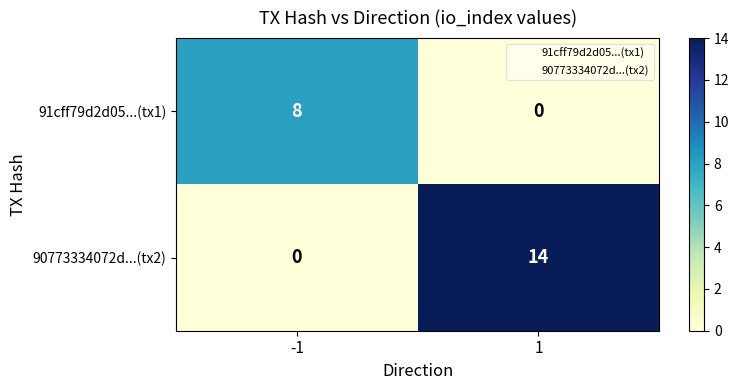

Reading right to left, what are all the values shown in this chart?

91cff79d2d05...(tx1): 1=0	-1=8
90773334072d...(tx2): 1=14	-1=0